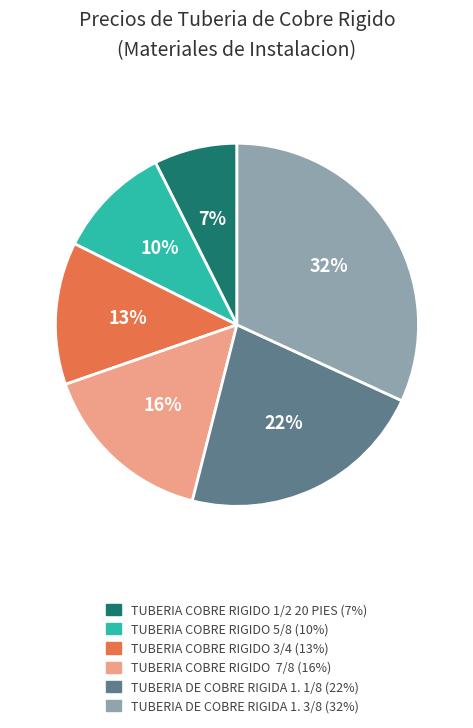

To the nearest percent, what is the average slice percentage?

17%